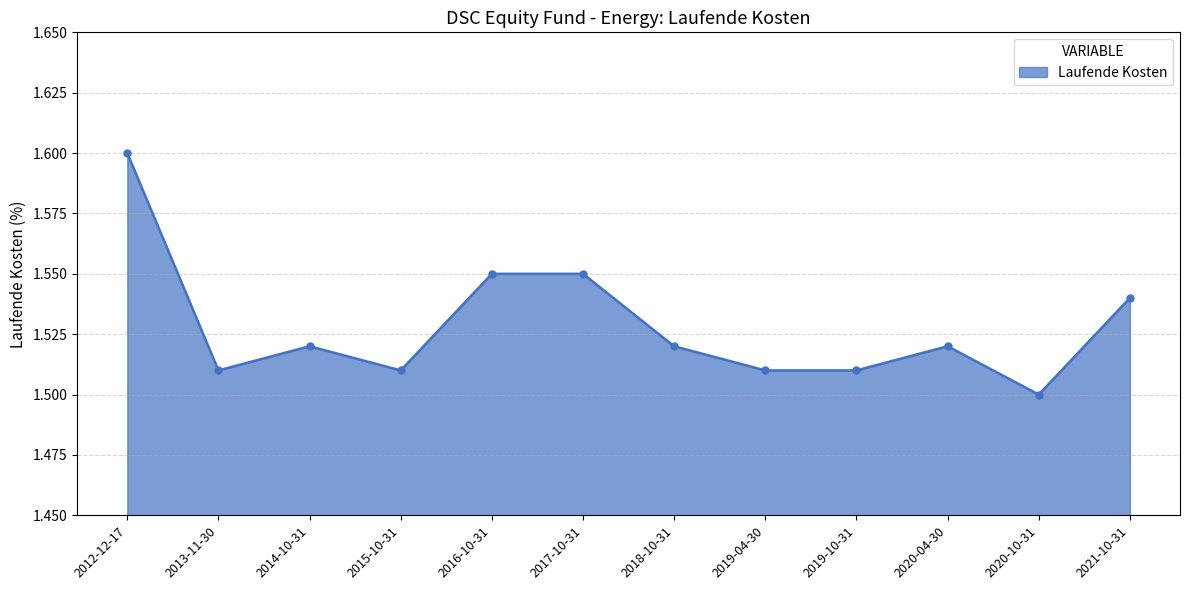

At which category does the data reach its first local peak?

2014-10-31